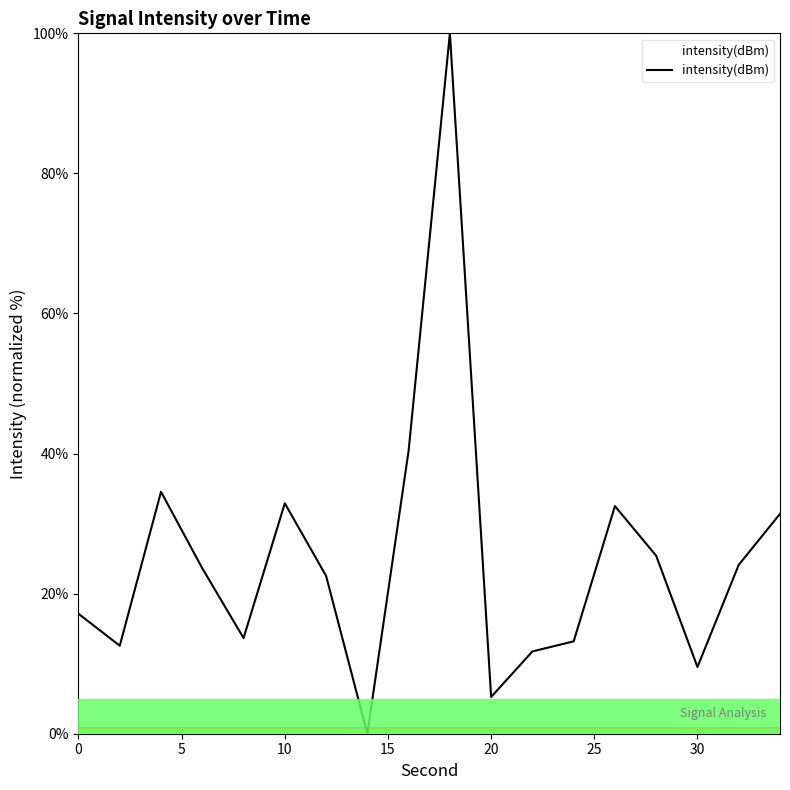

What is the greatest value displayed?

100.0